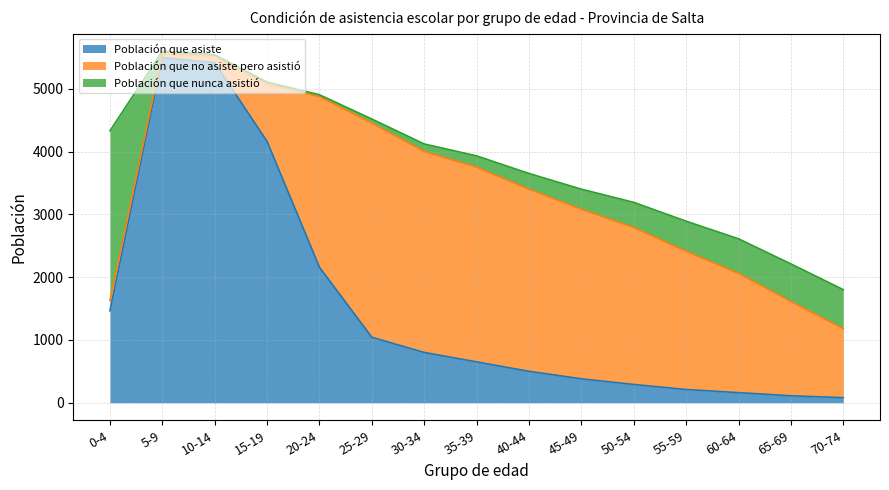

The value of Población que nunca asistió at 40-44 is 401. True or false?

False